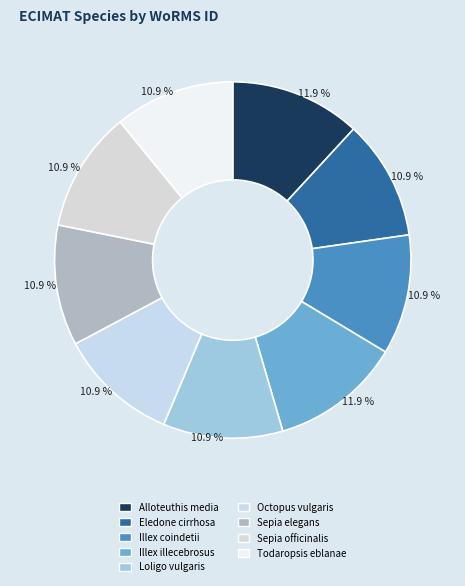

Does any single category account for the majority?

No